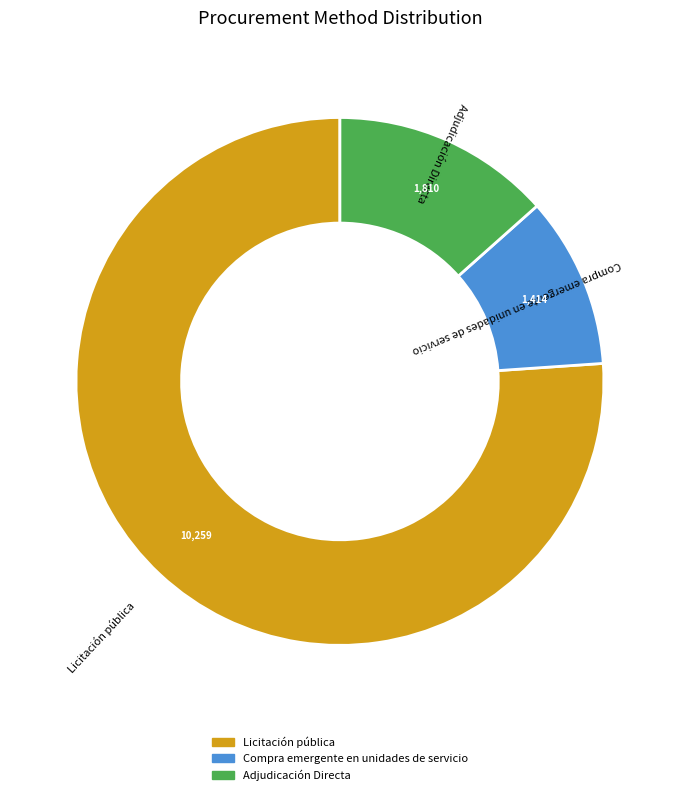

Count the number of slices in the pie.

3